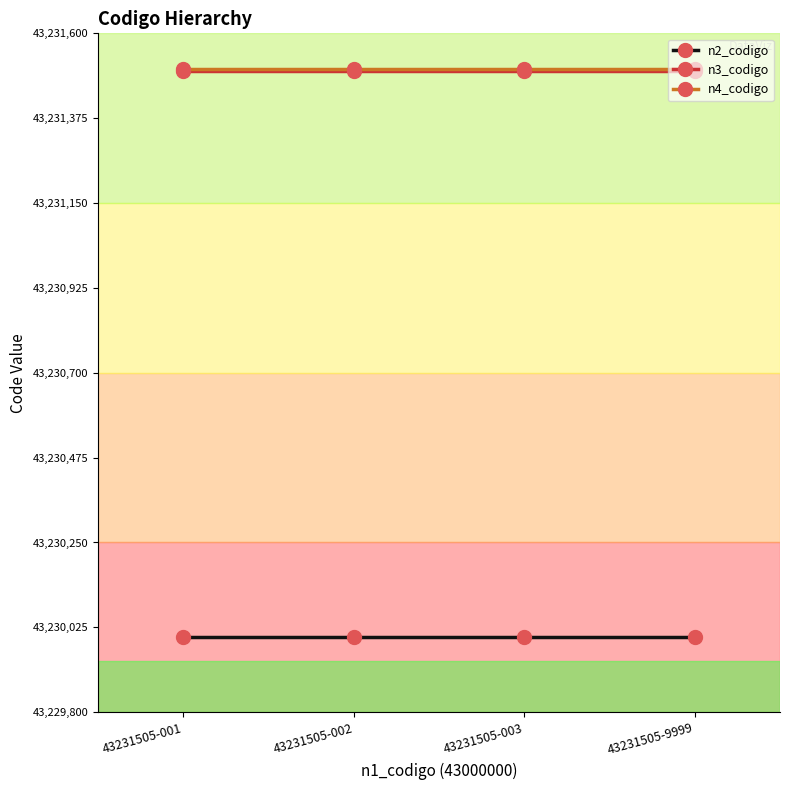

The n2_codigo series shows 43230000 at 43231505-002. True or false?

True